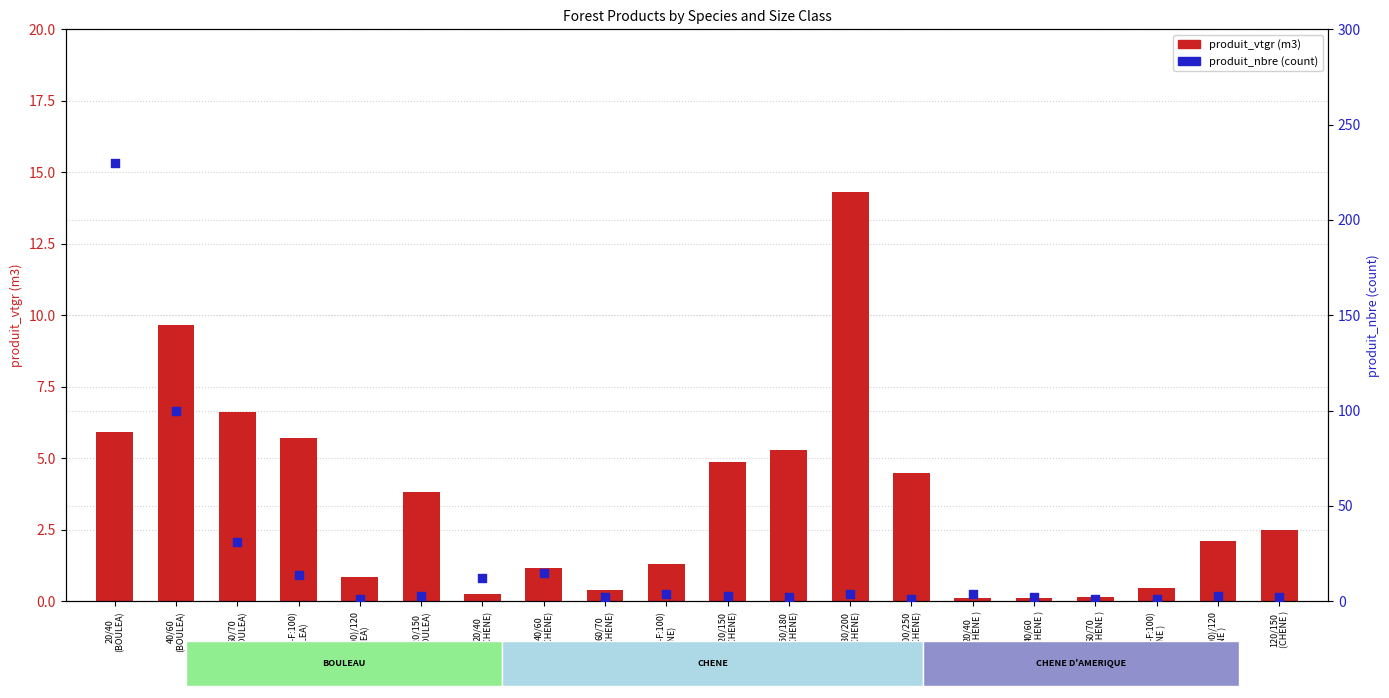

Which series reaches the maximum Y coordinate?

produit_nbre